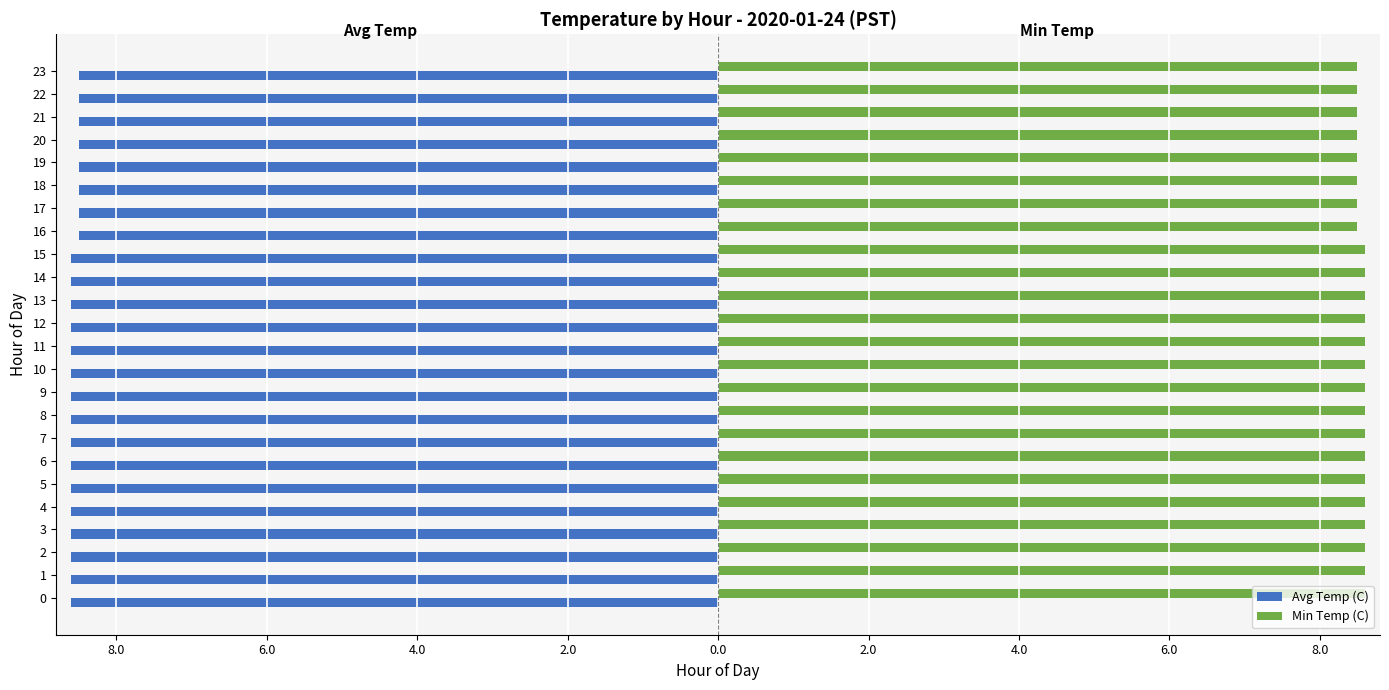

Rank the series at 22 from lowest to highest value.

Avg Temp (C), Min Temp (C)